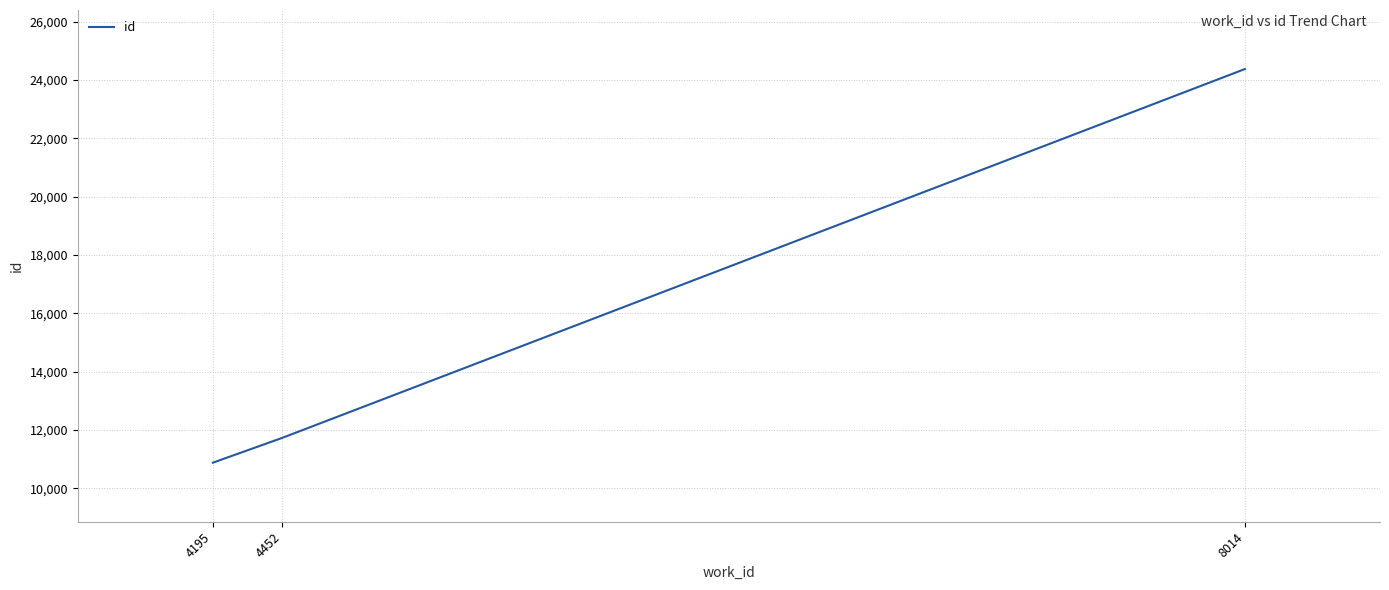

Which has a higher value, 4195 or 4452?

4452